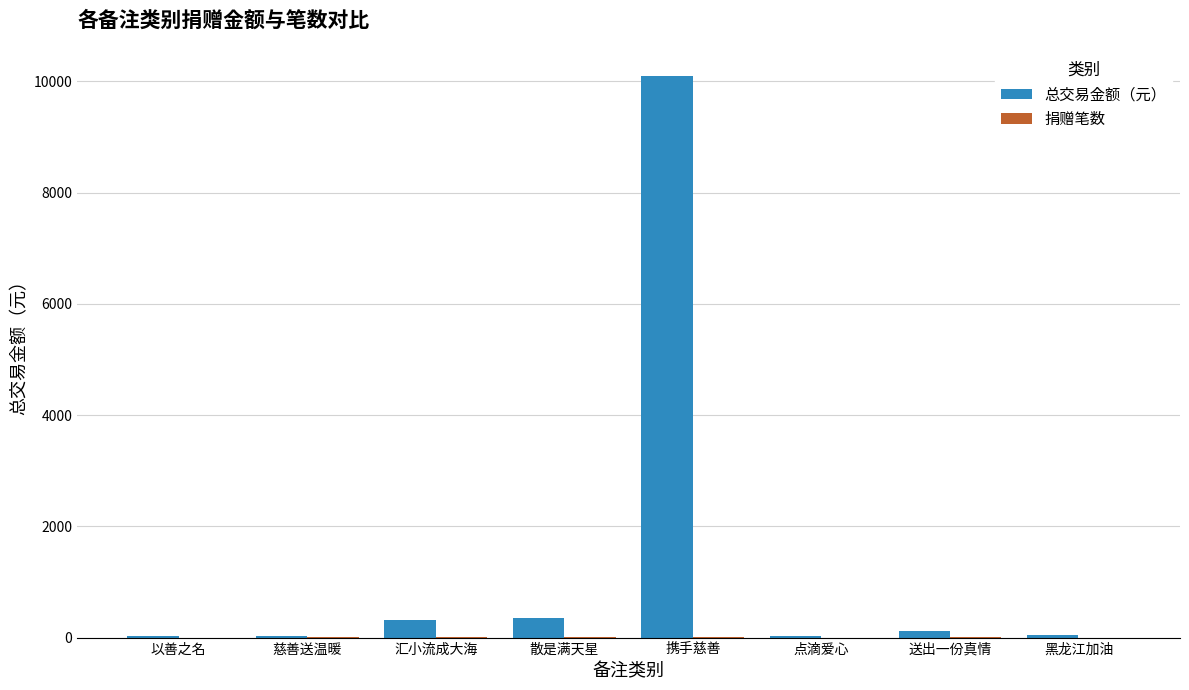

What is the maximum value for 总交易金额（元）?

10100.0